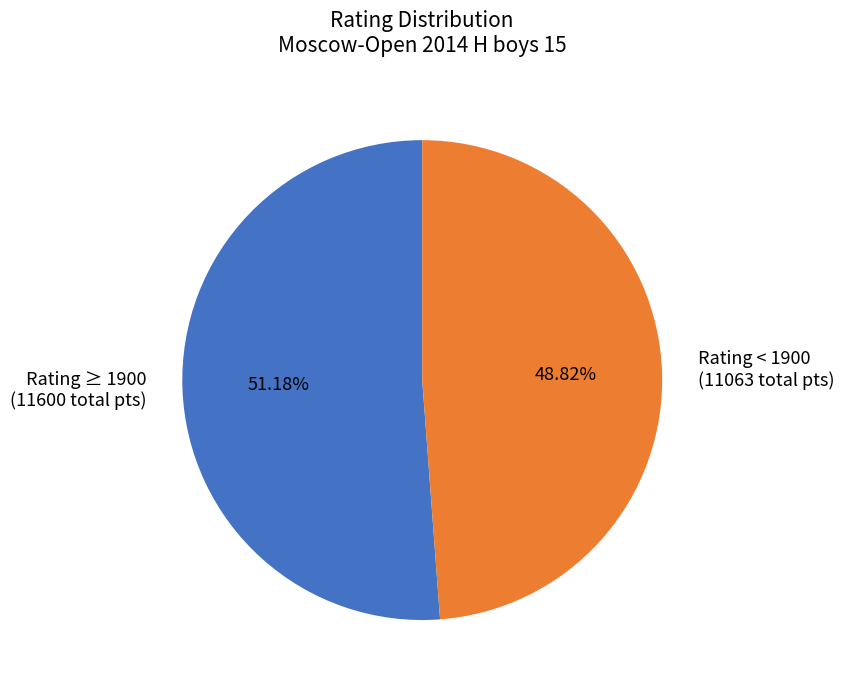

Do Rating ≥ 1900 (11600 total pts) and Rating < 1900 (11063 total pts) together represent more than half of the pie?

Yes